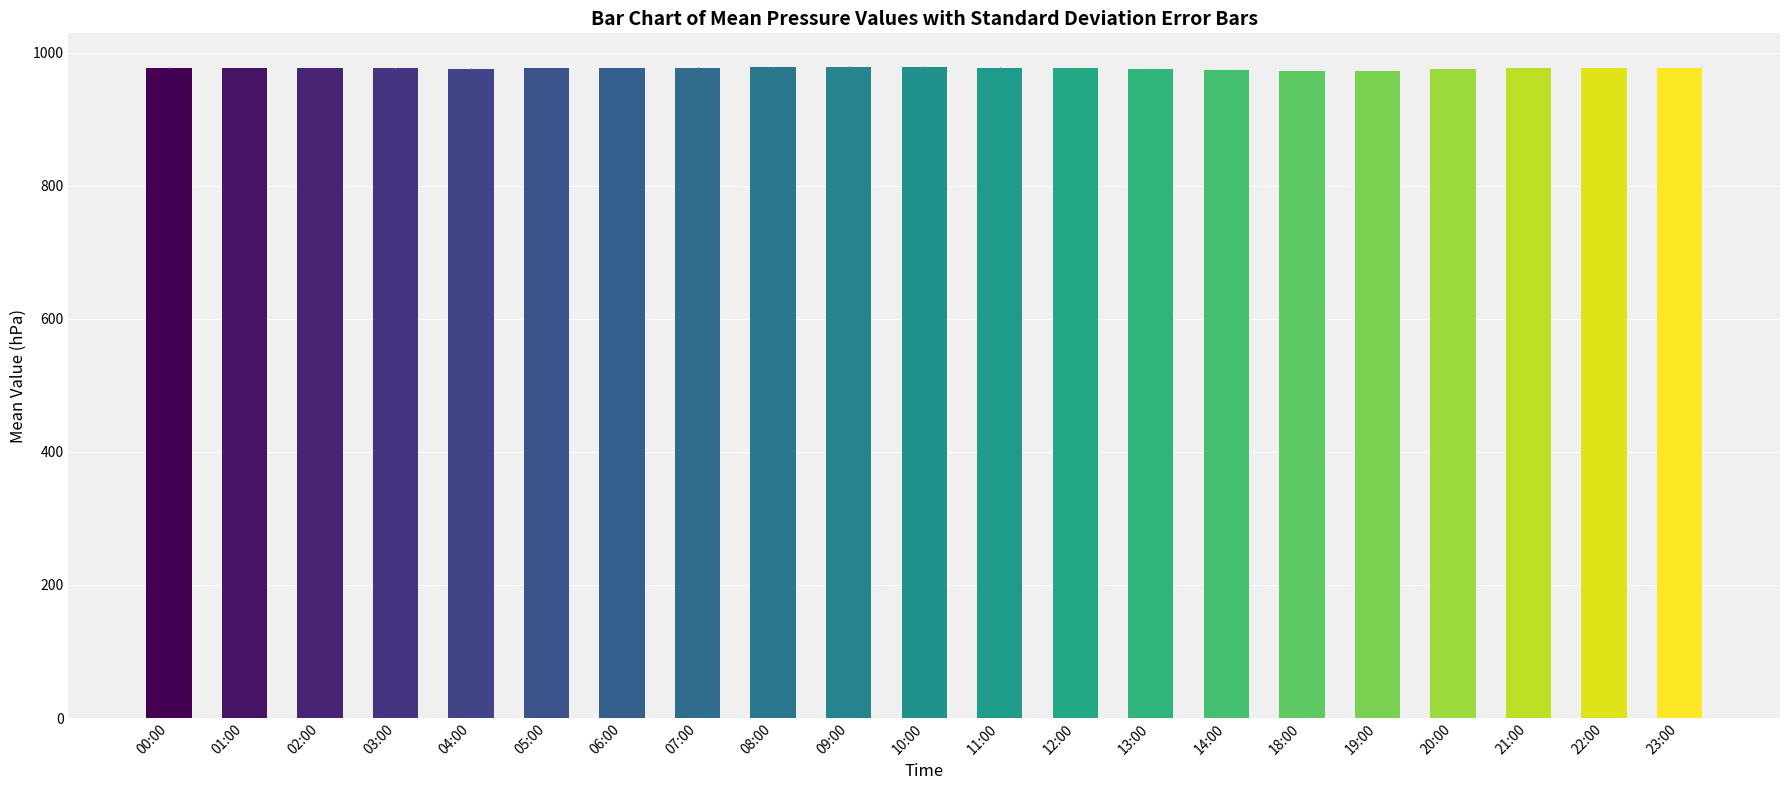

What is the average value?

976.6